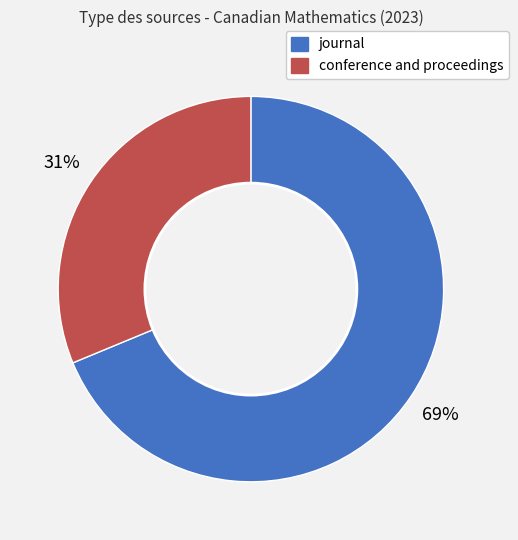

Which has a higher value, conference and proceedings or journal?

journal